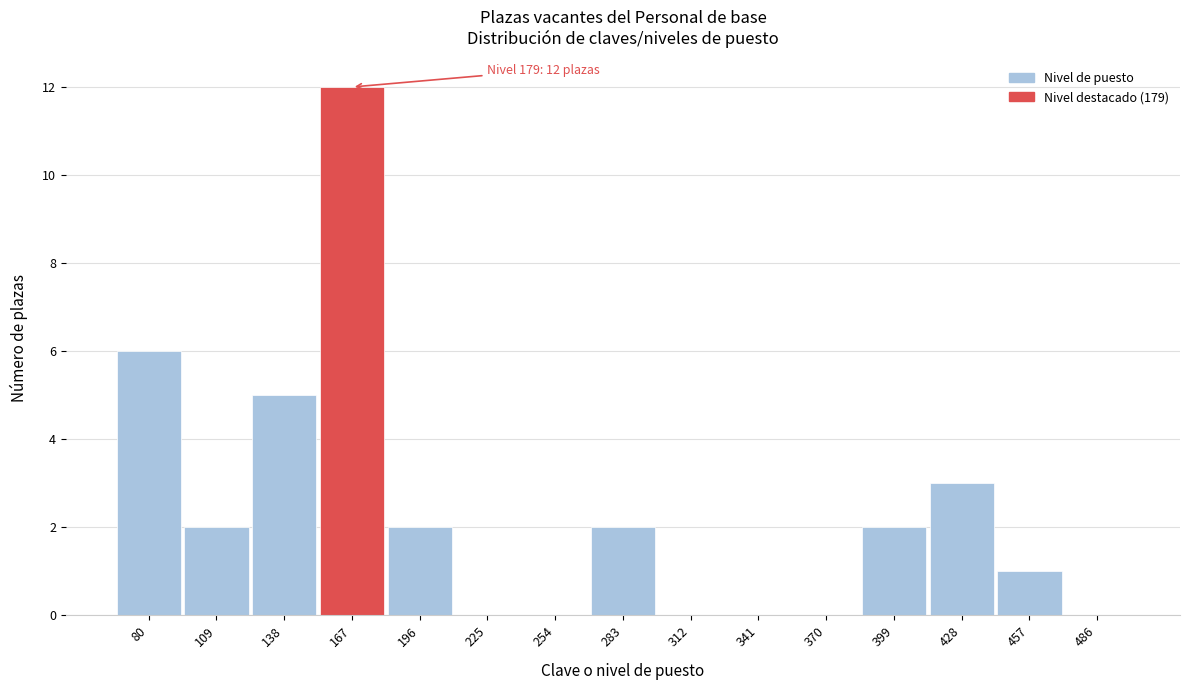

Reading left to right, extract all data points from this chart.

80=6	109=2	138=5	167=12	196=2	225=0	254=0	283=2	312=0	341=0	370=0	399=2	428=3	457=1	486=0